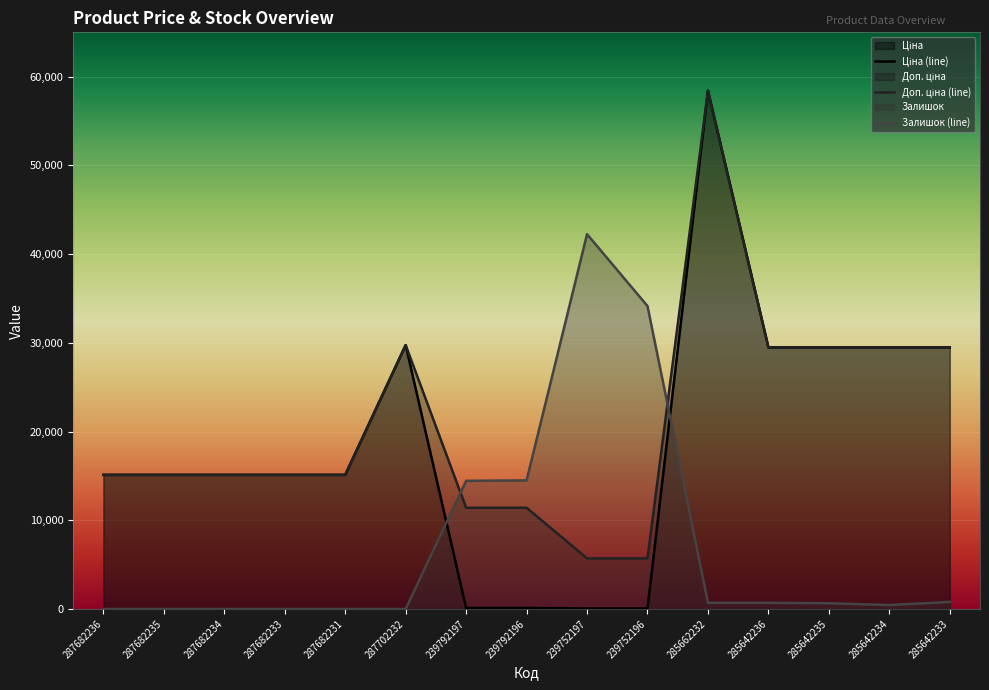

Which category has the lowest value in the Ціна series?

239752197